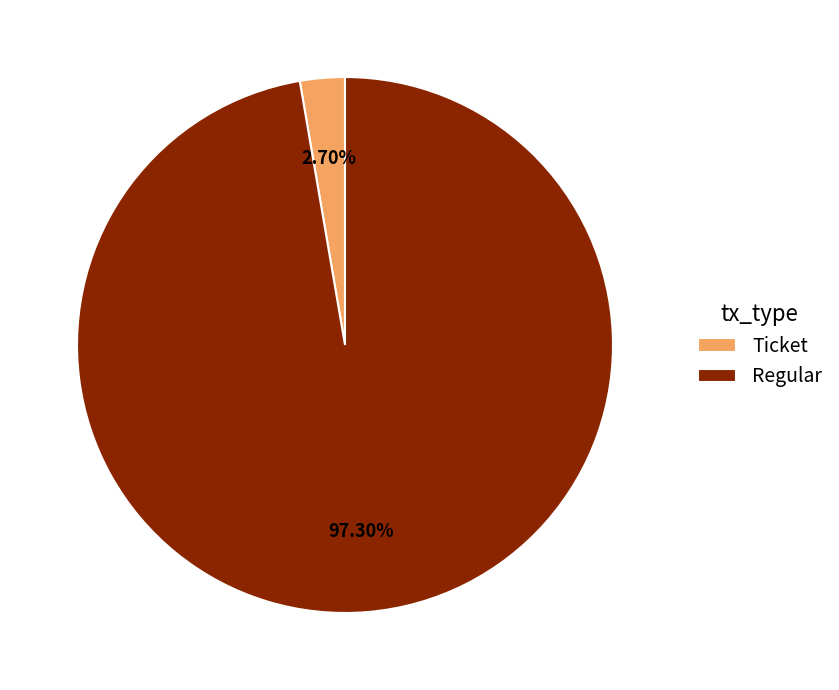

Is the sum of Regular and Ticket greater than half?

Yes